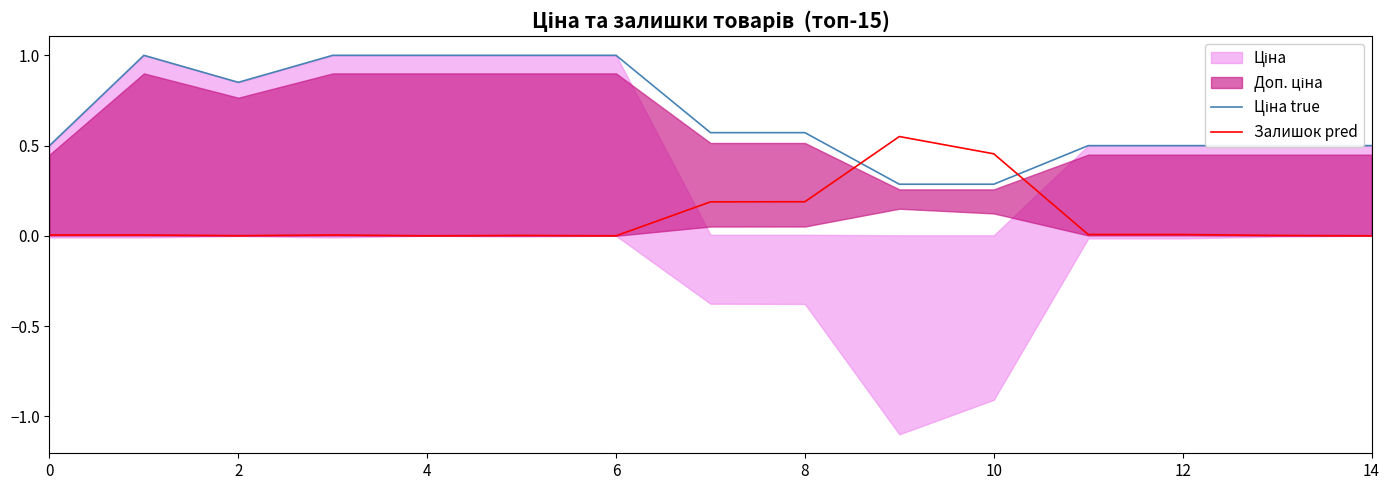

How many data points does each series have?

15